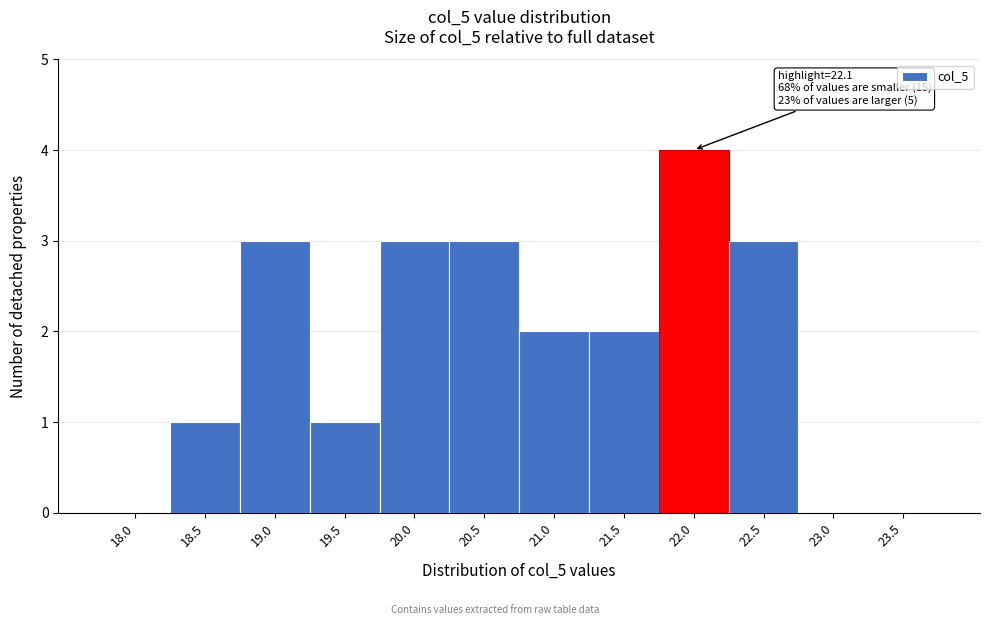

Reading left to right, what are all the values shown in this chart?

18.0=0	18.5=1	19.0=3	19.5=1	20.0=3	20.5=3	21.0=2	21.5=2	22.0=4	22.5=3	23.0=0	23.5=0